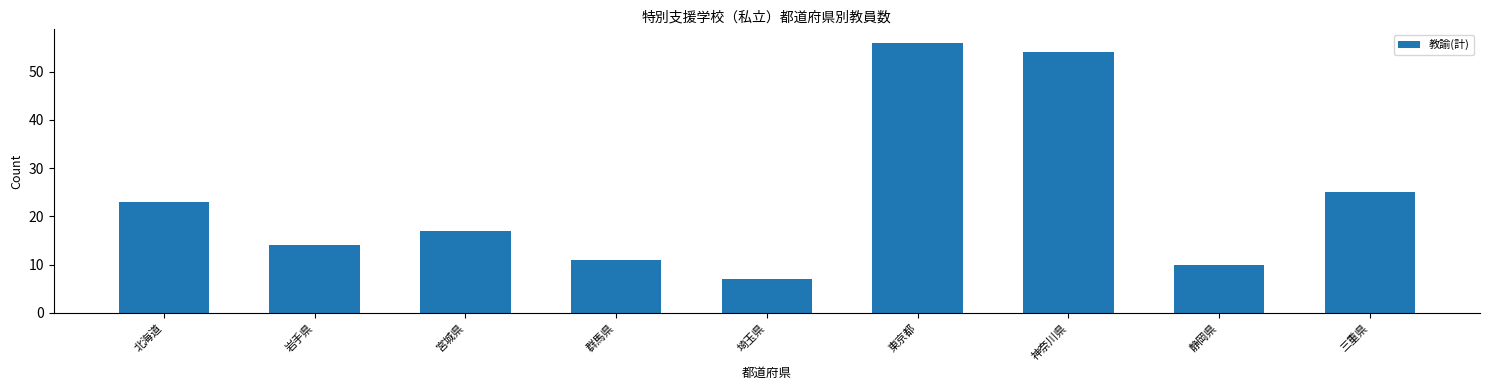

Is it true that the value at 静岡県 is 10?

True